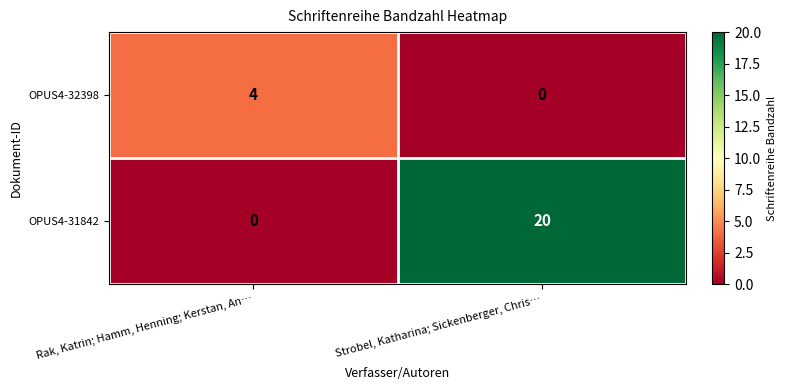

Rank the series by their average value, from highest to lowest.

OPUS4-31842, OPUS4-32398